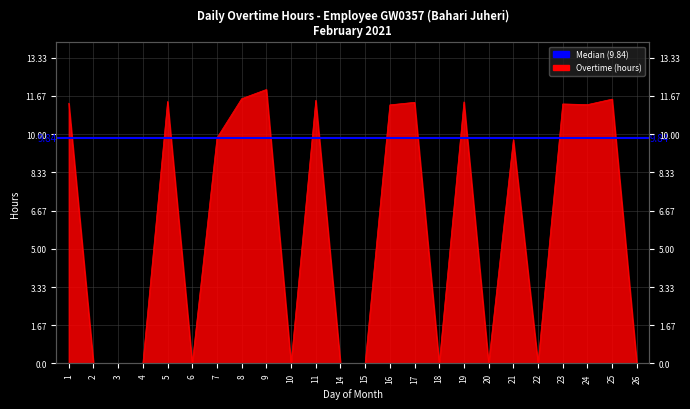

Rank the categories by value from lowest to highest.

2, 3, 4, 6, 10, 14, 15, 18, 20, 22, 26, 21, 7, 16, 24, 23, 1, 17, 19, 5, 11, 25, 8, 9